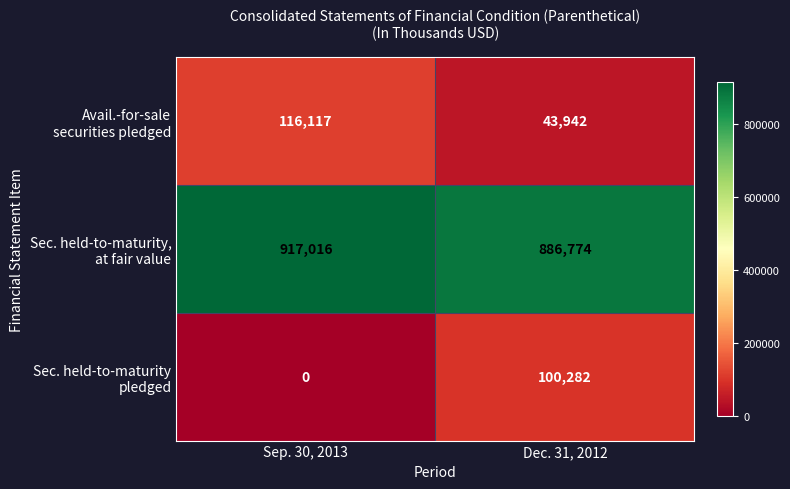

What is the maximum value shown in the chart?

917016